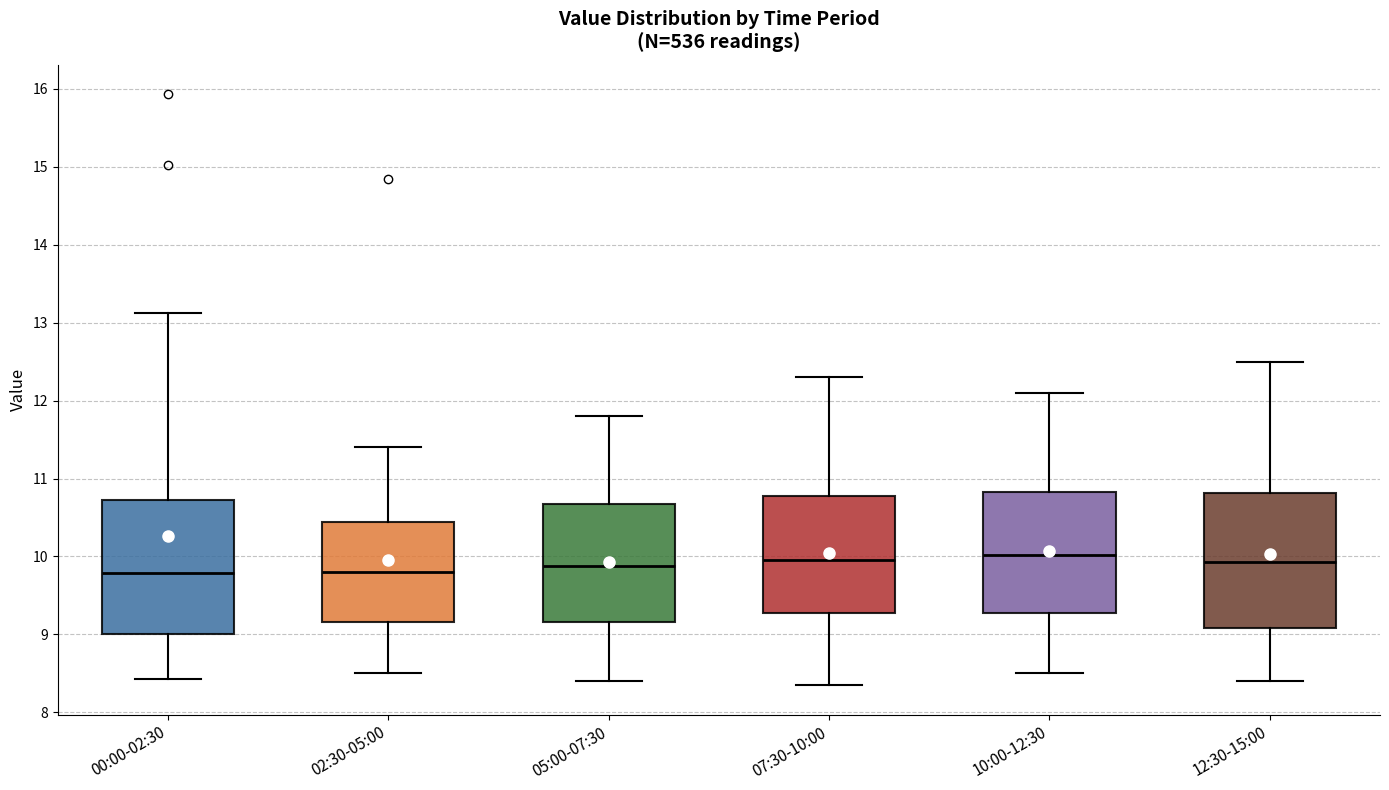

Reading left to right, read every box against the y-axis: the position of its median line, the range the box covers, and the ends of its whiskers. The values are not printed on the chart, so give them approximately, as read against the axis.

00:00-02:30: median 9.8, box 9.0 to 10.7, whiskers 8.4 to 13.1
02:30-05:00: median 9.8, box 9.2 to 10.4, whiskers 8.5 to 11.4
05:00-07:30: median 9.9, box 9.2 to 10.7, whiskers 8.4 to 11.8
07:30-10:00: median 10.0, box 9.3 to 10.8, whiskers 8.4 to 12.3
10:00-12:30: median 10.0, box 9.3 to 10.8, whiskers 8.5 to 12.1
12:30-15:00: median 9.9, box 9.1 to 10.8, whiskers 8.4 to 12.5